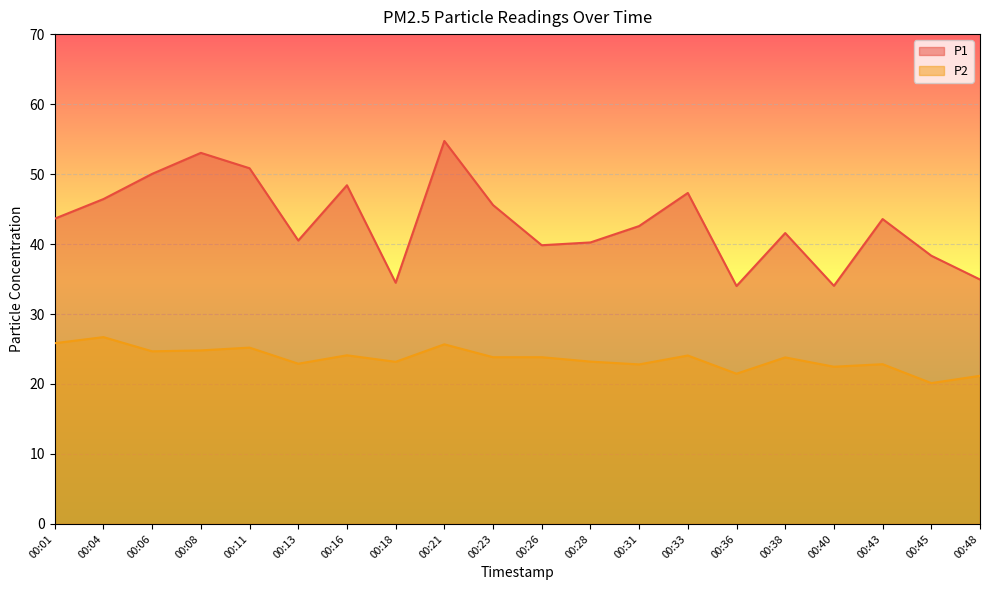

What is the value of the P2 point at the 9th from the left?

25.7